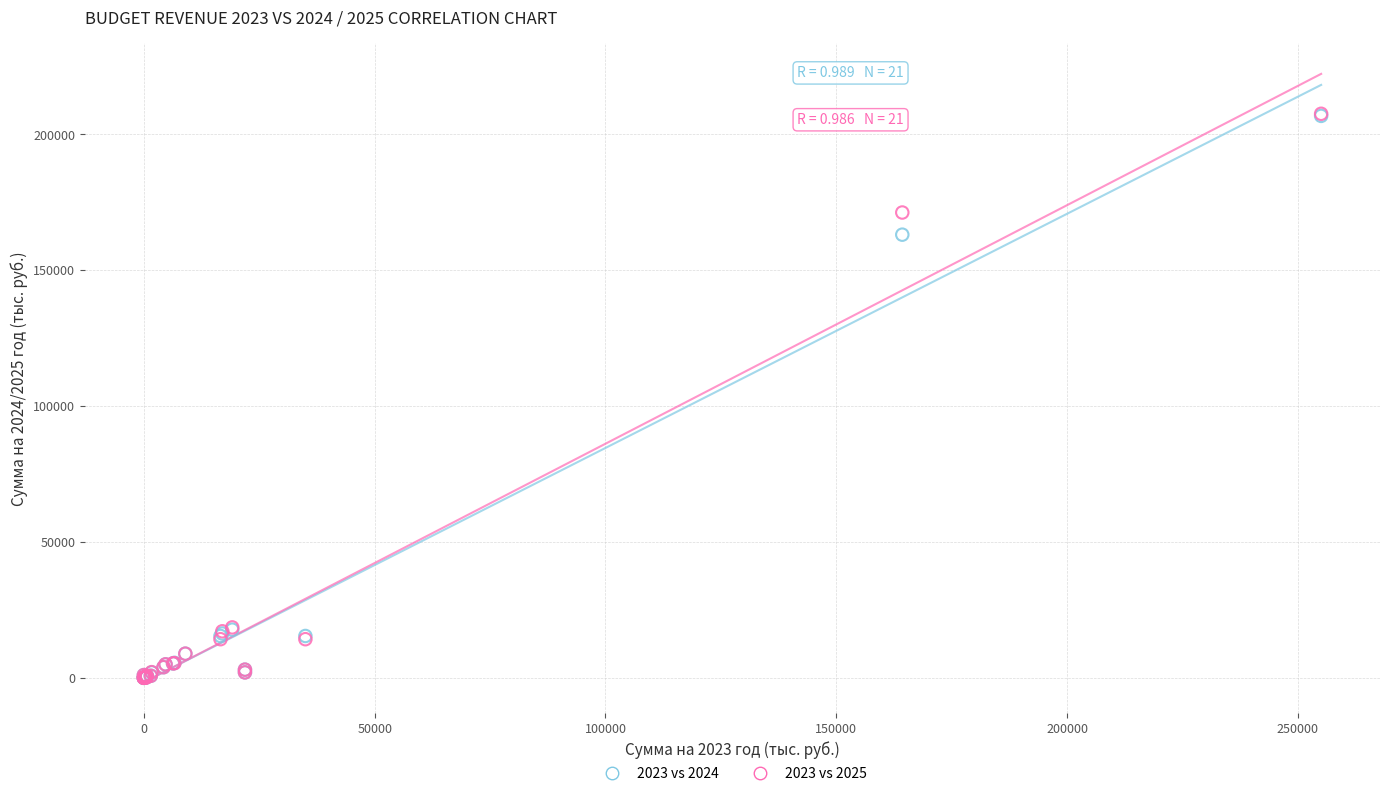

Across all series, what Y value is closest to 103741?

163013.7